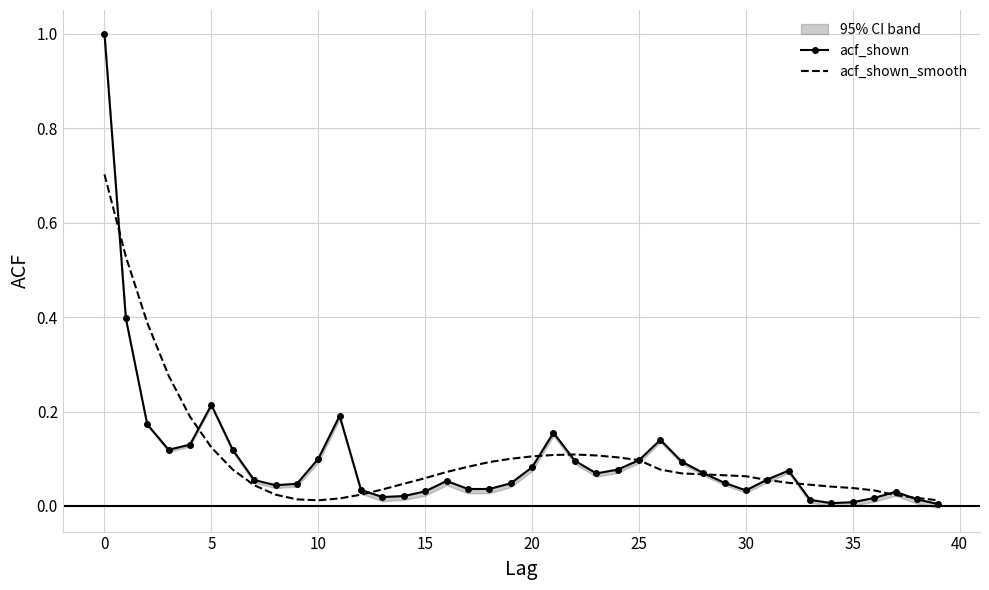

How many lines are shown in the chart?

2